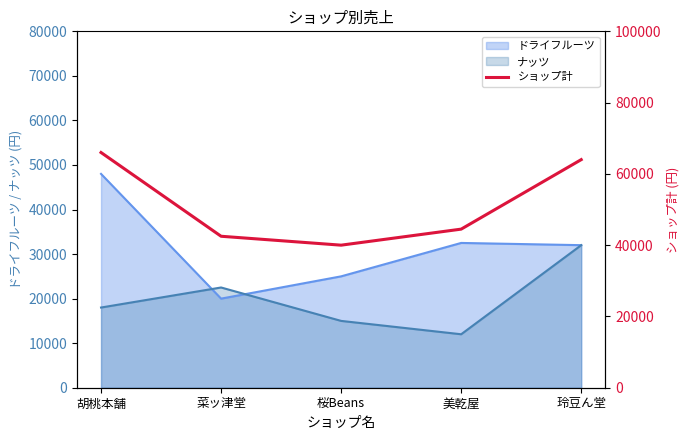

List the labels in order of ナッツ value, smallest first.

美乾屋, 桜Beans, 胡桃本舗, 菜ッ津堂, 玲豆ん堂